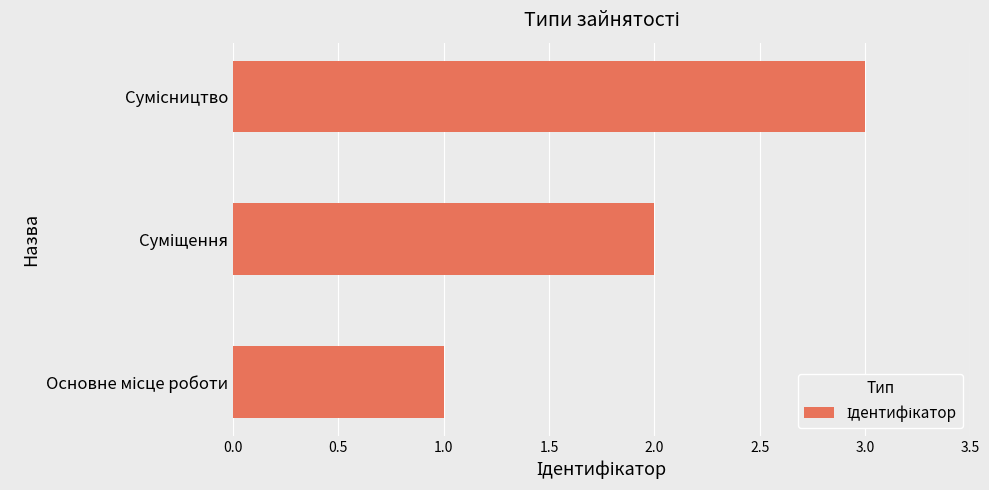

What is the sum of all values?

6